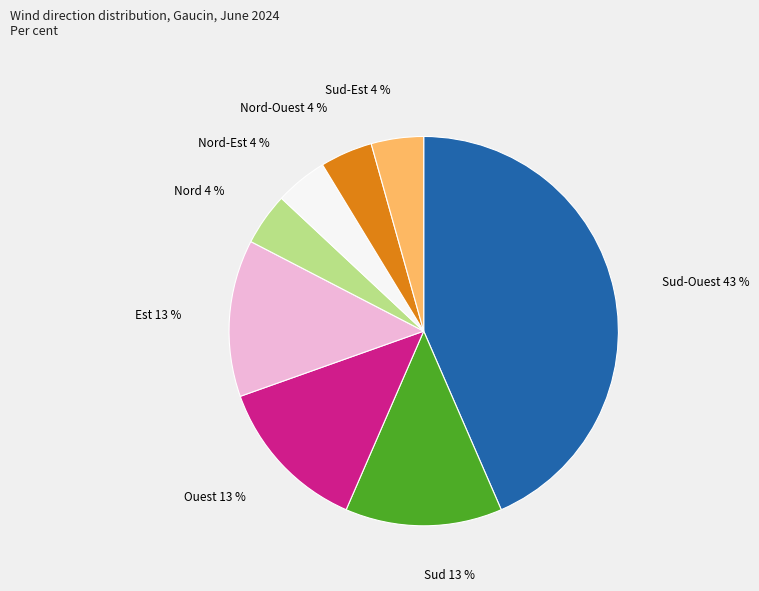

Is there any slice that represents more than half of the pie?

No